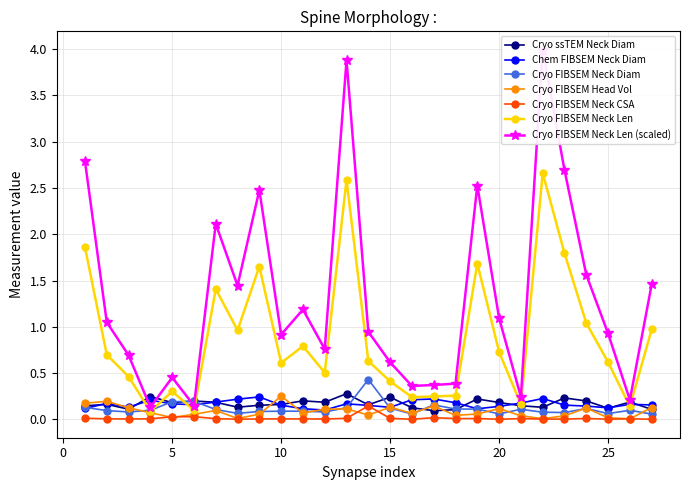

Where is Cryo FIBSEM Neck CSA nearest to the value 0?

27